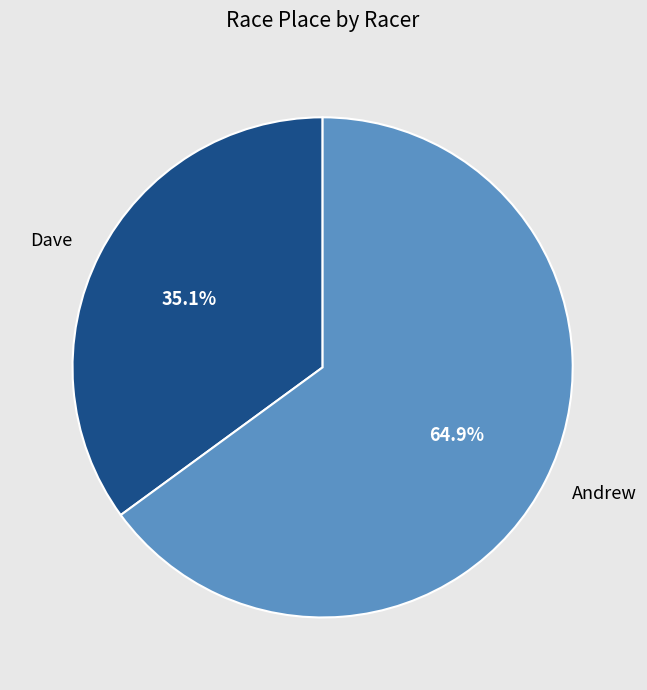

To the nearest percent, what is the combined percentage of Dave and Andrew?

100%